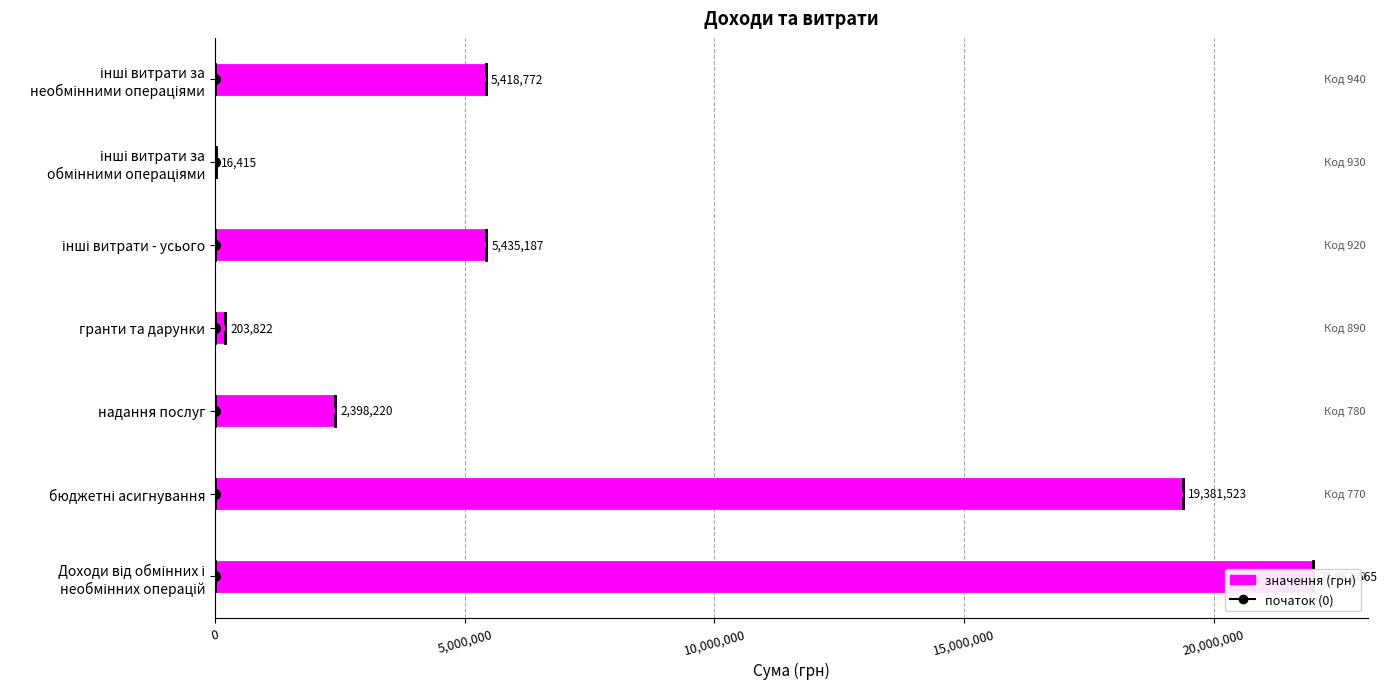

How many data points does each series have?

7